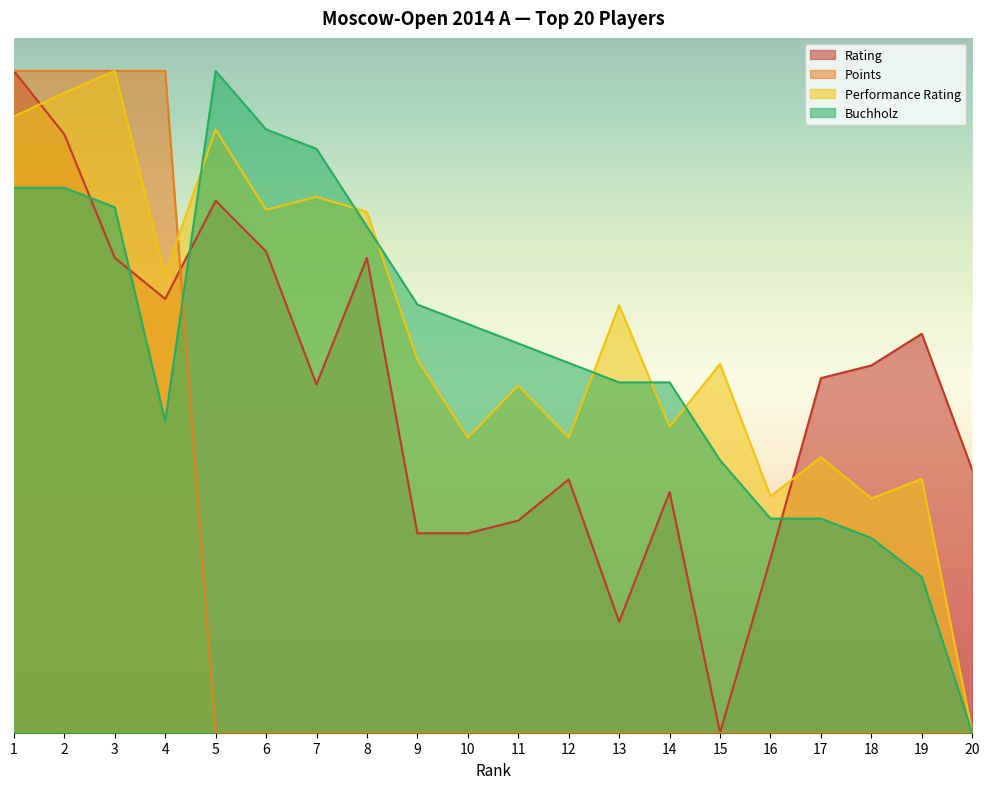

At which label does Performance Rating reach its peak?

3